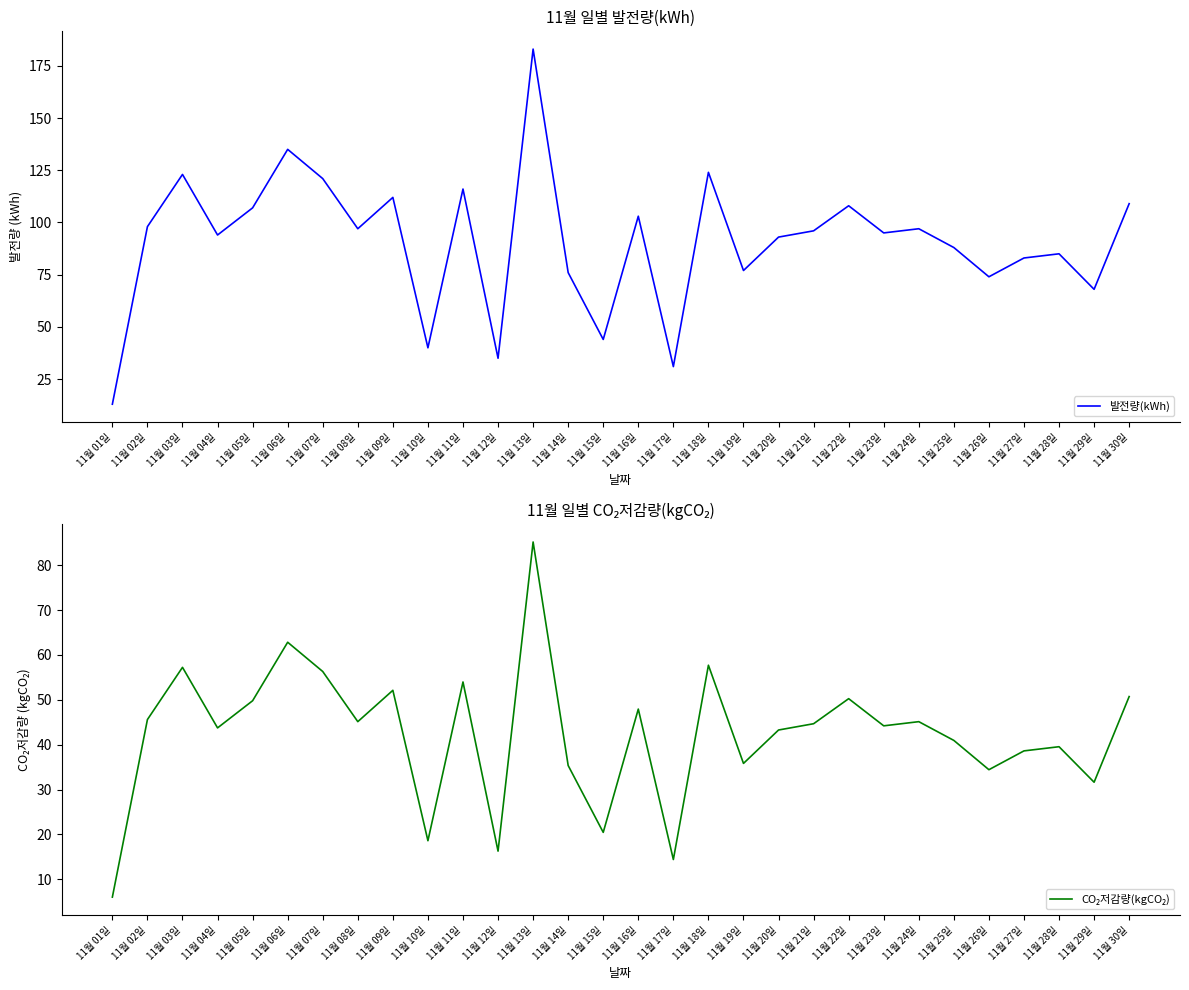

What is the average value of the CO₂저감량(kgCO₂) series?

42.3